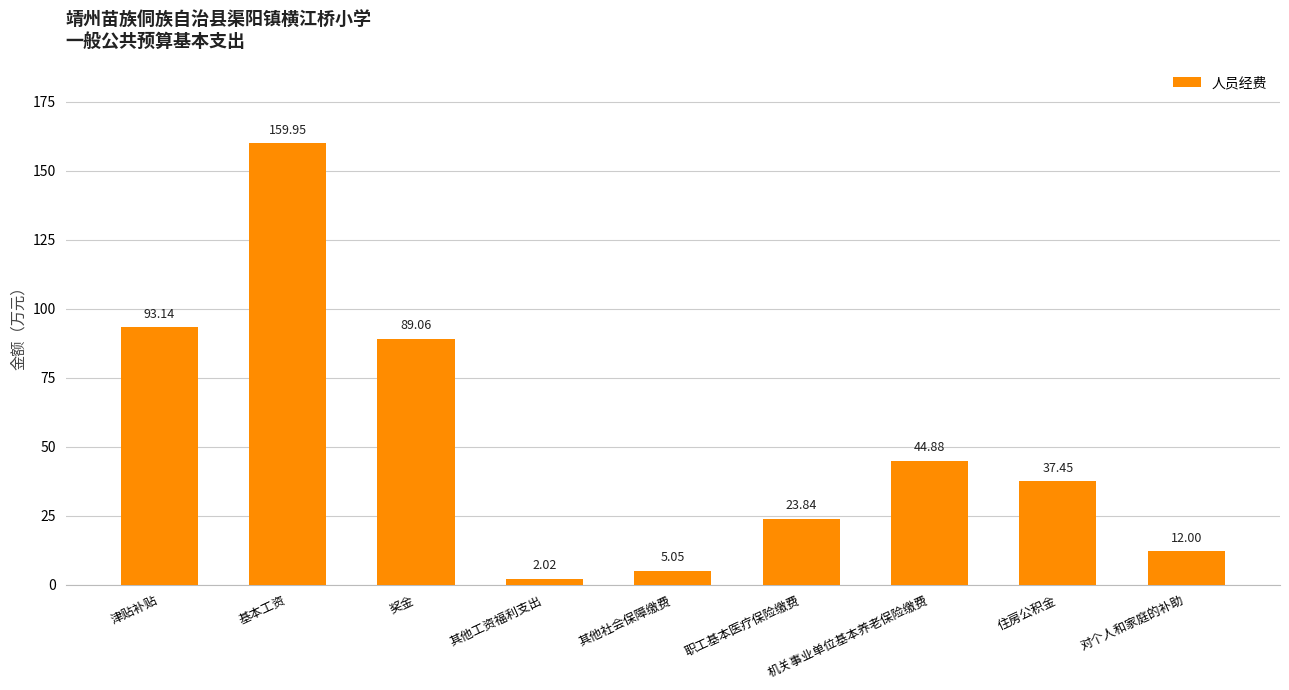

What position from the left is 基本工资?

2